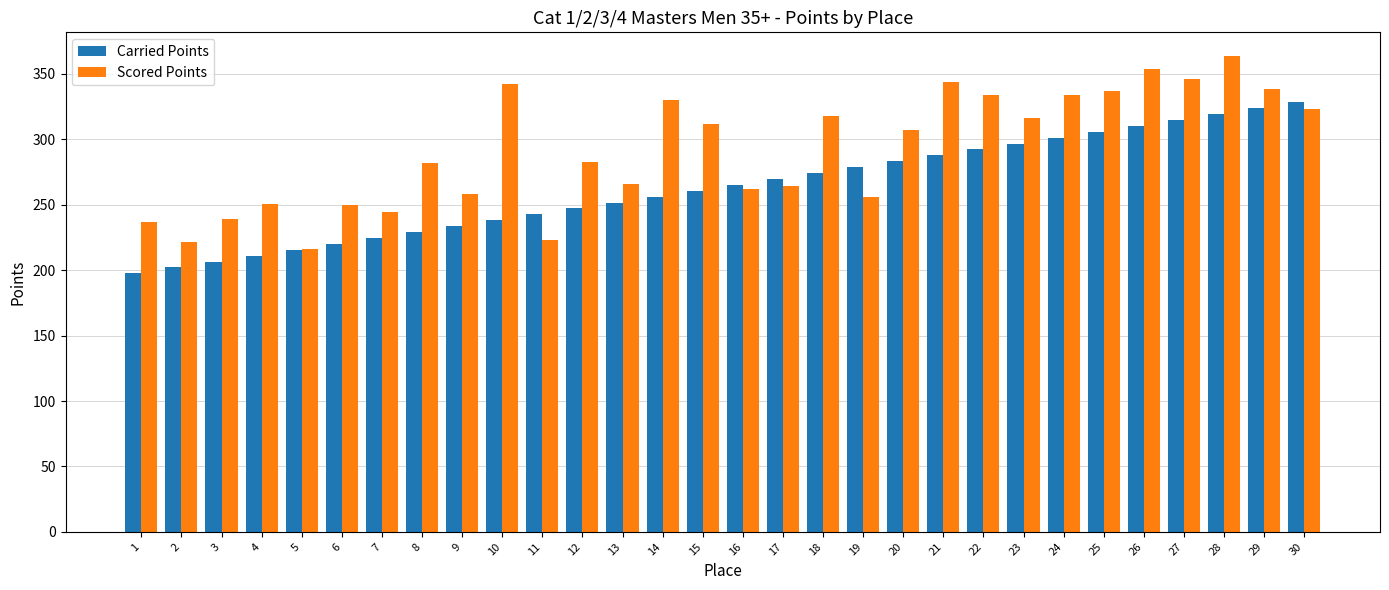

Which series has the largest total across all categories?

Scored Points